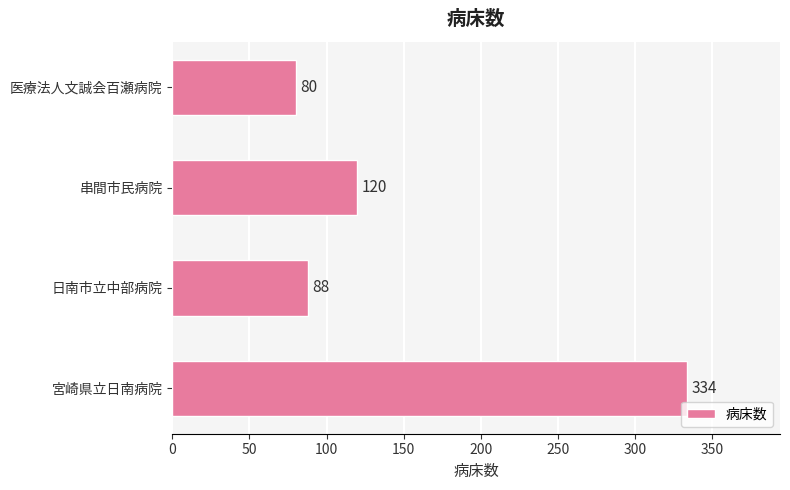

Where is the data nearest to the value 207?

串間市民病院